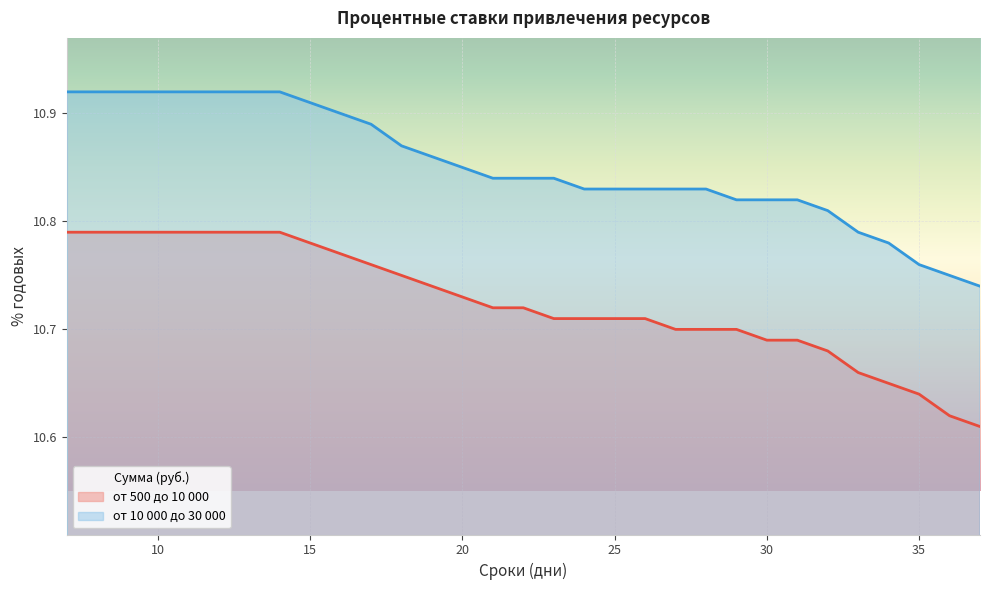

Between 30 and 28, which is larger?

28